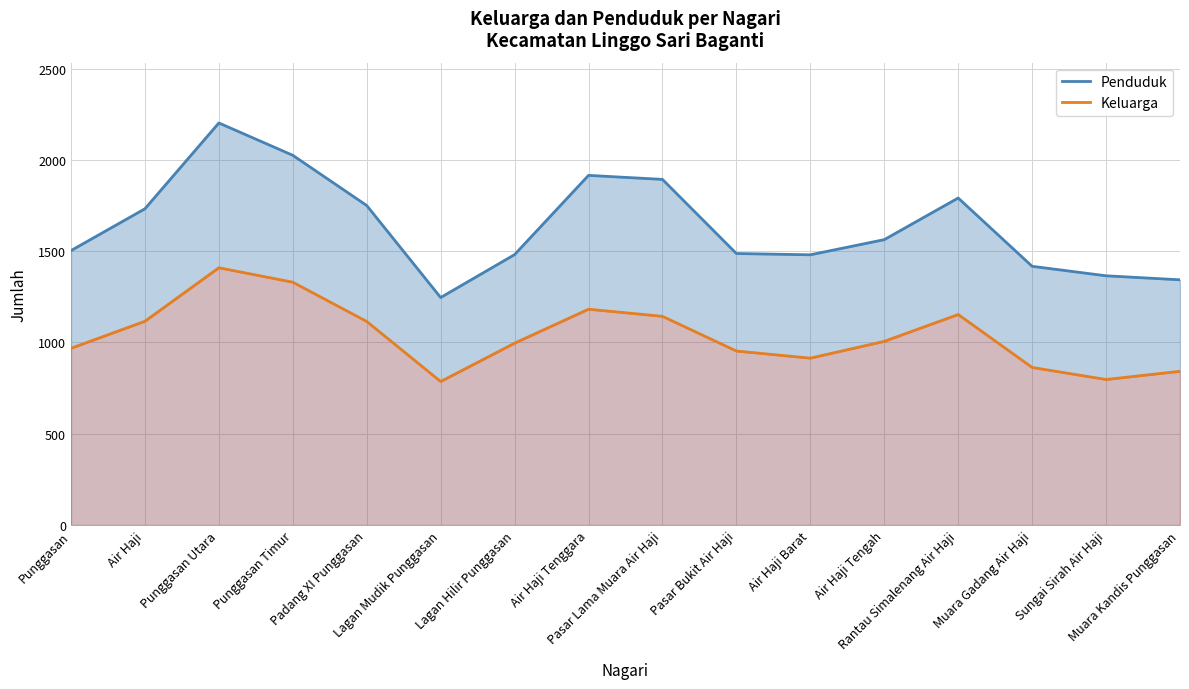

Does the chart have visible grid lines?

Yes